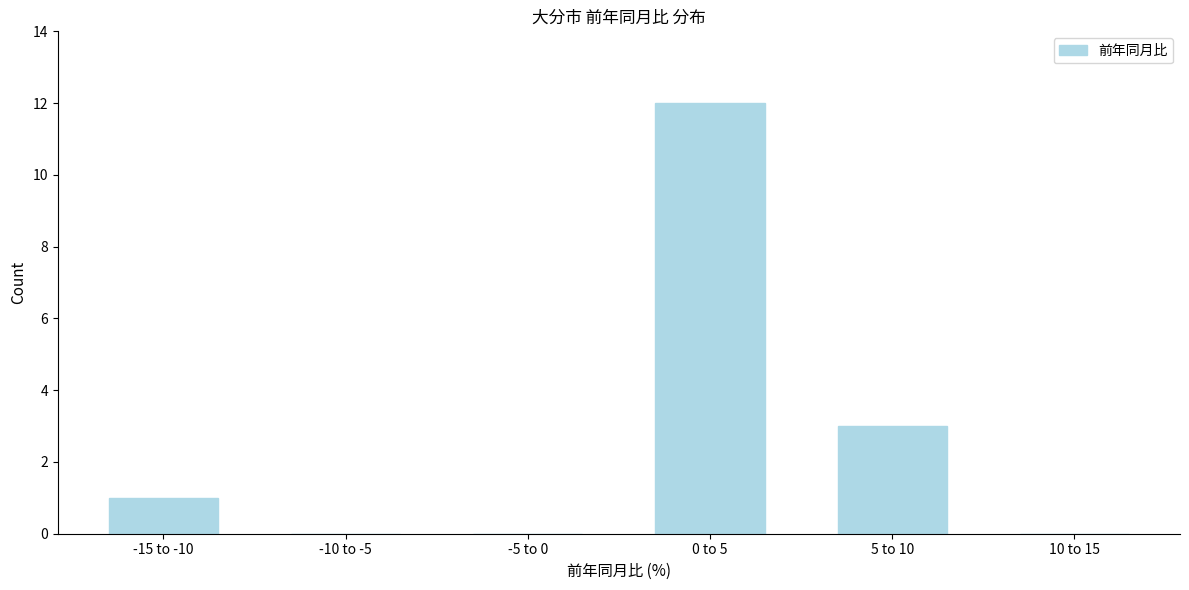

Reading left to right, what are all the values shown in this chart?

-15 to -10=1	-10 to -5=0	-5 to 0=0	0 to 5=12	5 to 10=3	10 to 15=0